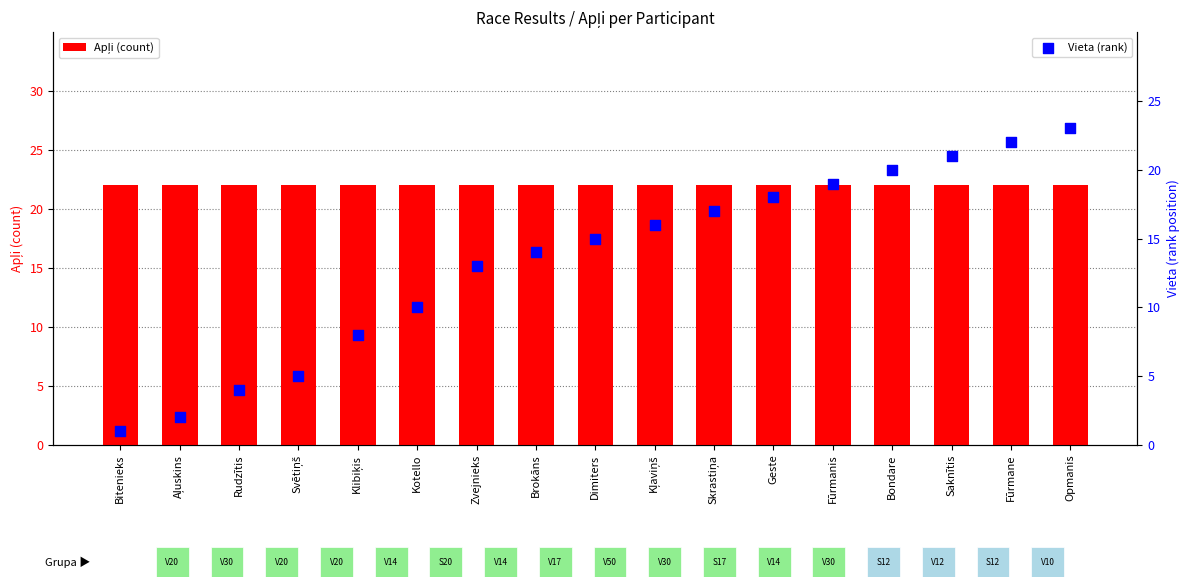

Is the value of Vieta (rank) at Bondare greater than the value of Apļi (count) at Kļaviņš?

No